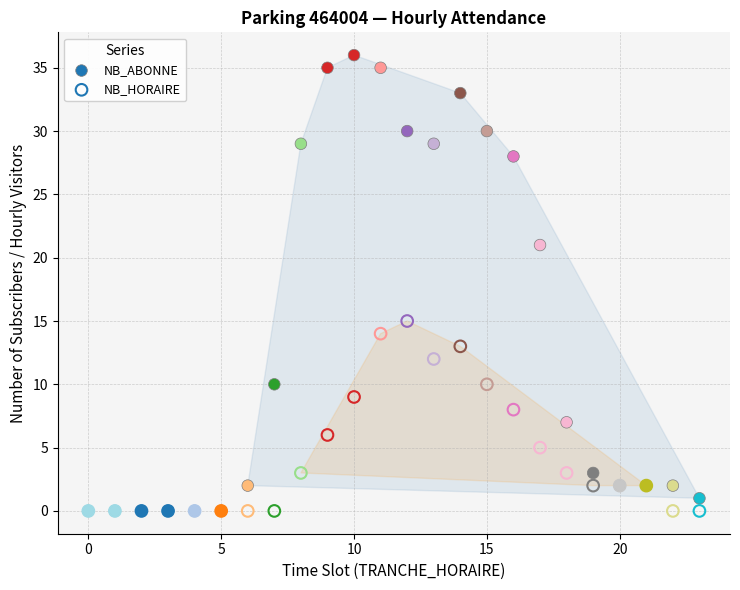

Which series has the largest Y range (max minus min)?

NB_ABONNE